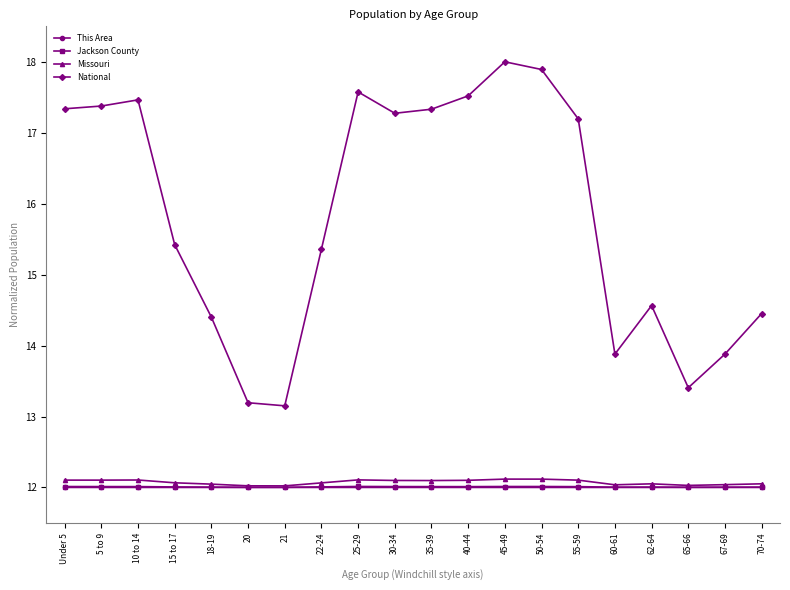

Which series has the largest range (max minus min)?

National